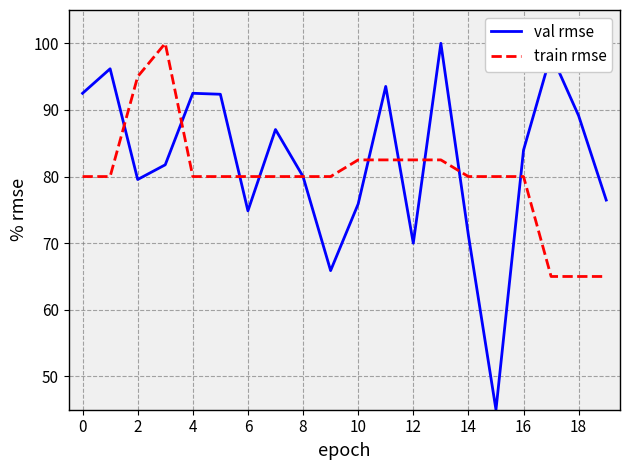

Which series has the largest range (max minus min)?

val rmse